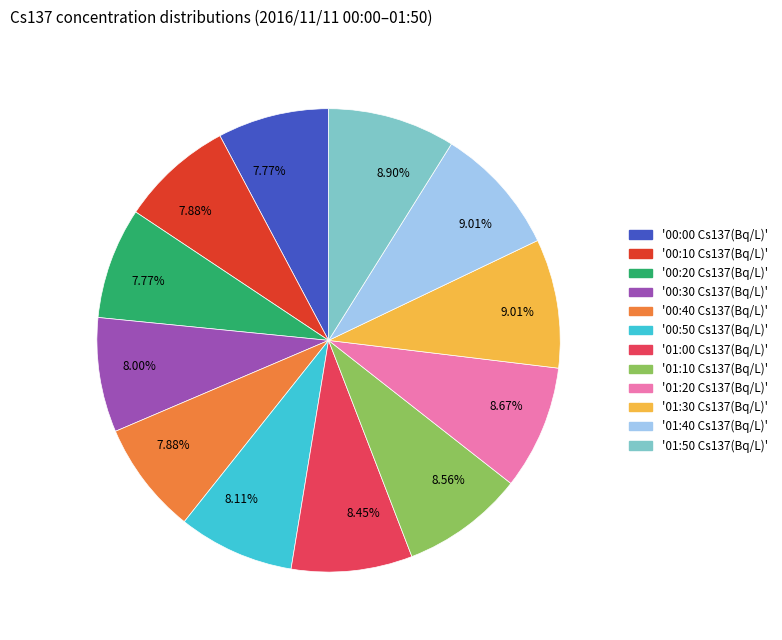

Count the number of slices in the pie.

12